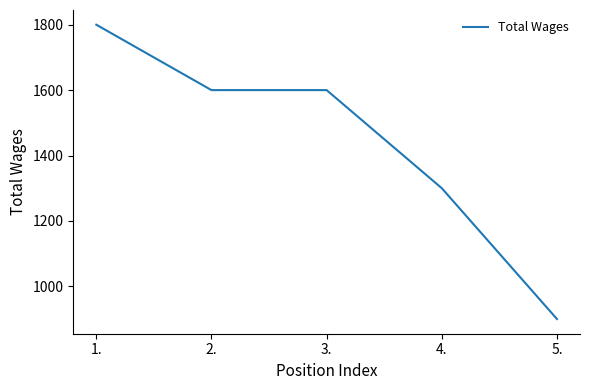

True or false: the data shows 1600 at 2..

True